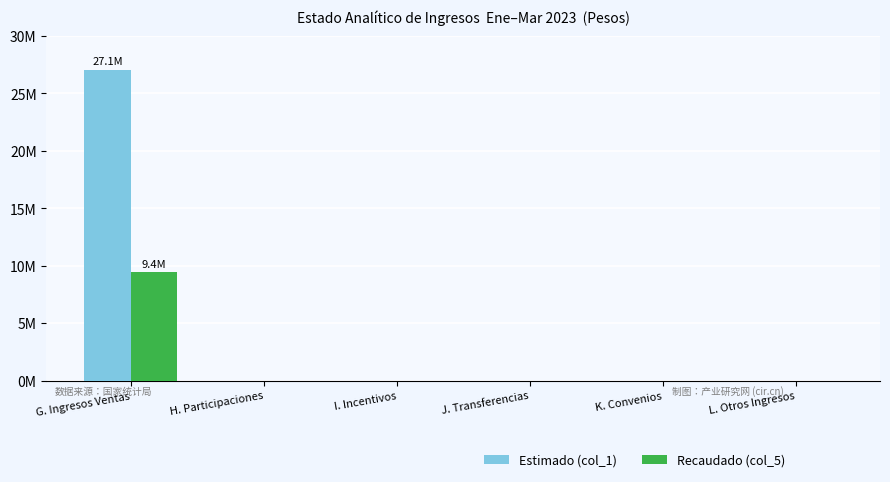

List the series in order of their overall mean, lowest first.

Recaudado (col_5), Estimado (col_1)